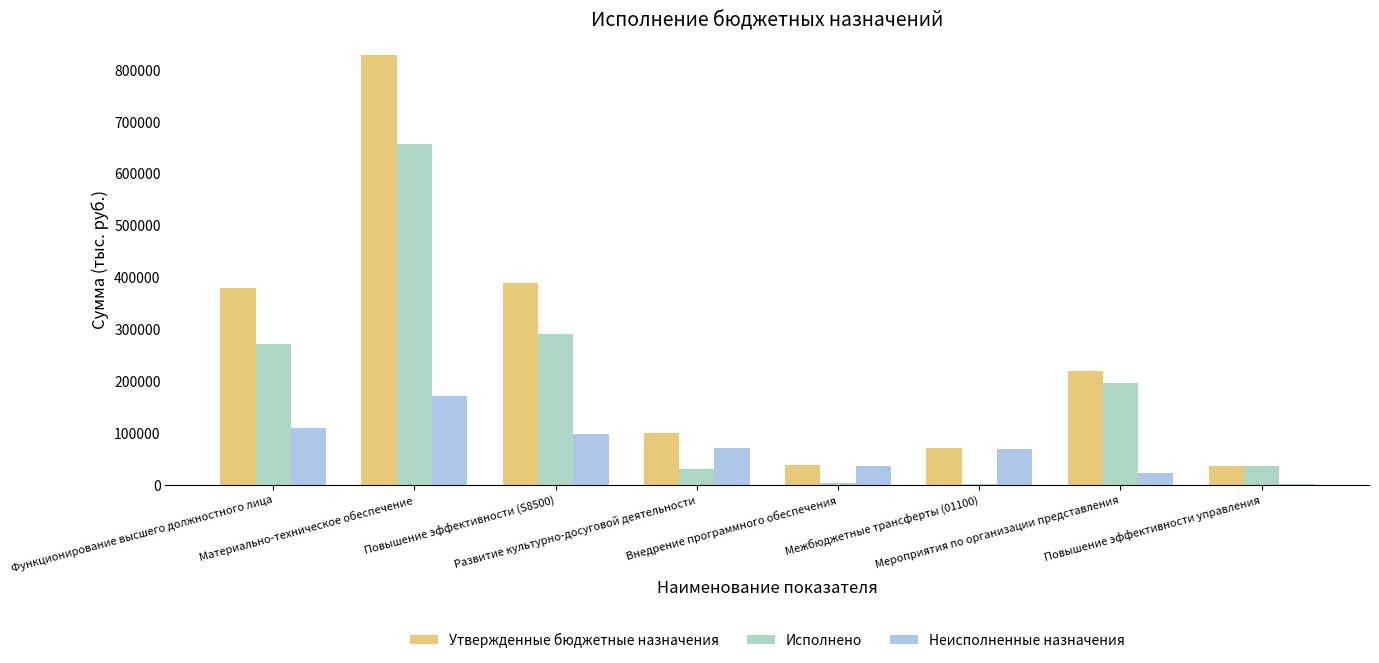

What is the difference between the maximum and minimum values in the Неисполненные назначения series?

169351.1